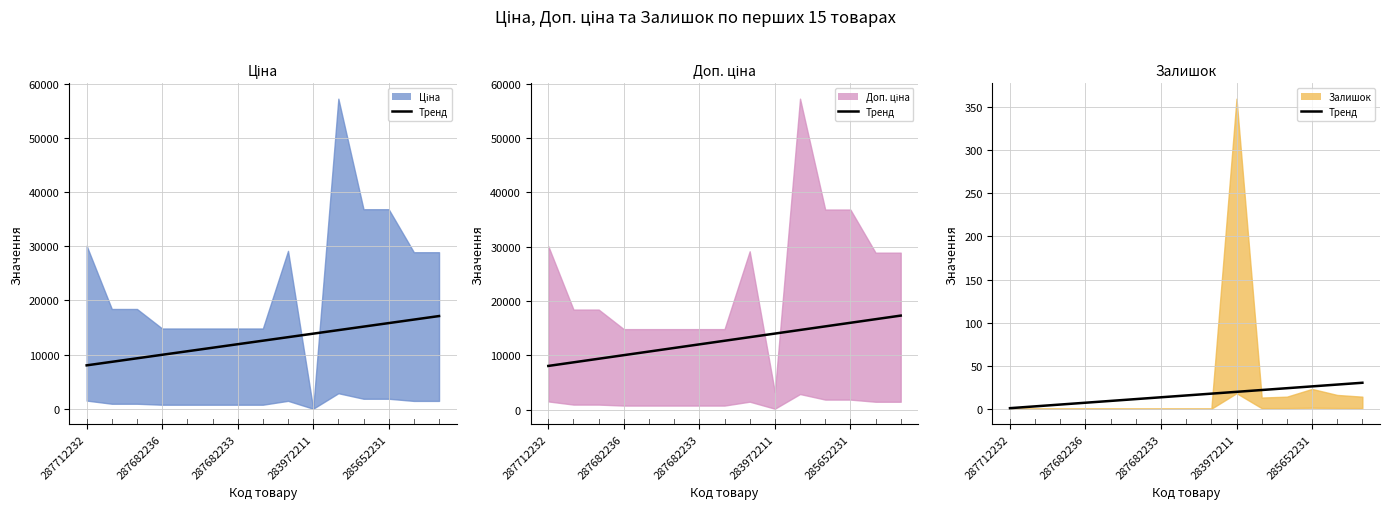

What is the average value of the Ціна (тренд) series?

12563.7